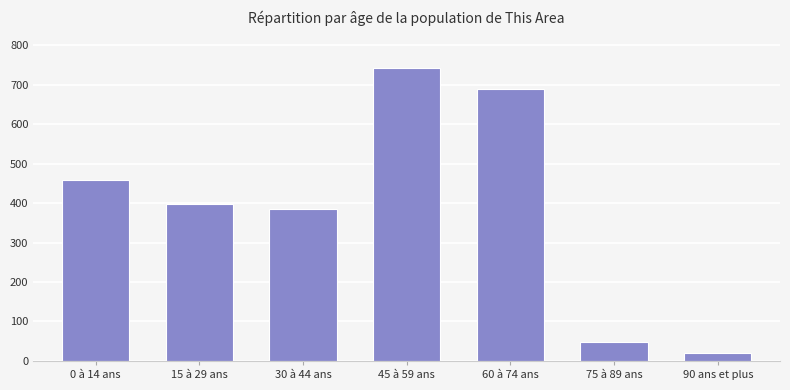

What is the difference between the values at 15 à 29 ans and 0 à 14 ans?

61